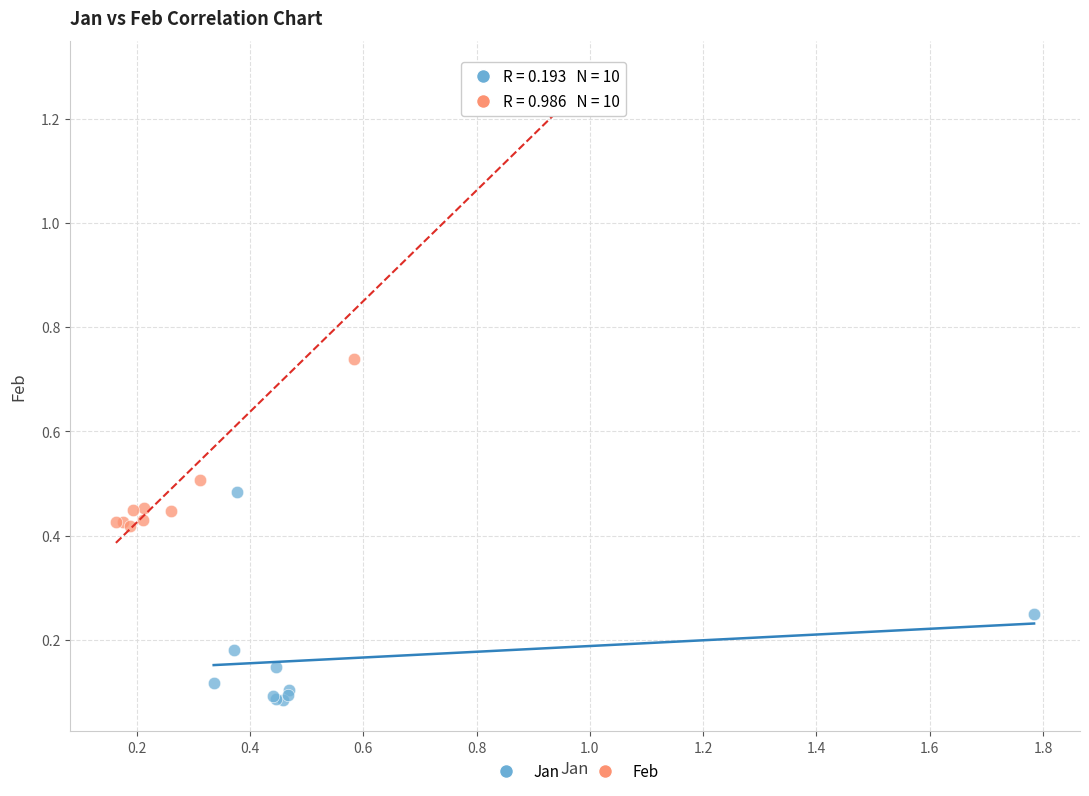

What are all the series names shown in the legend?

Jan, Feb